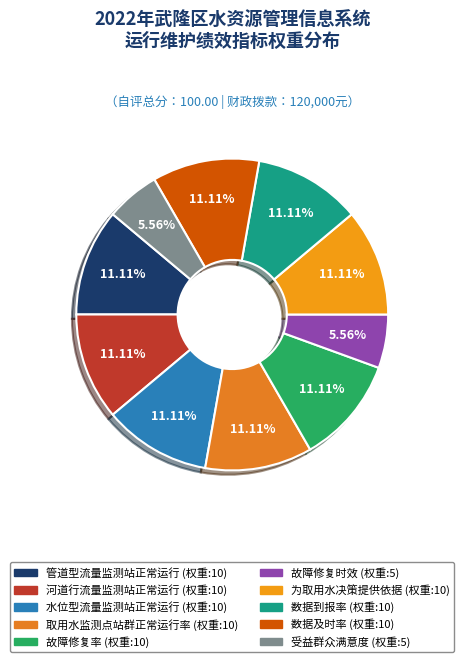

Is there a majority slice in this chart?

No